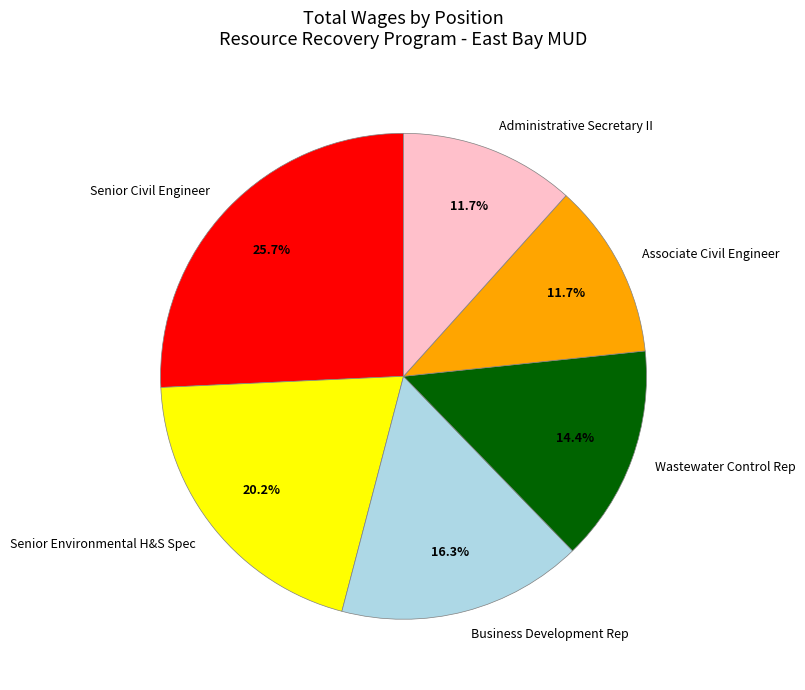

To the nearest percent, what portion does Administrative Secretary II represent?

12%